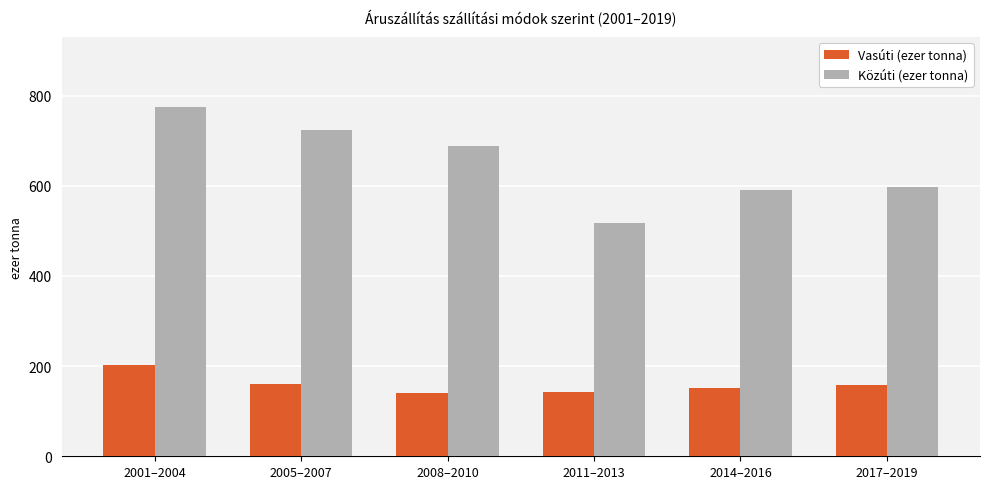

Which label corresponds to the largest value in the chart?

2001–2004